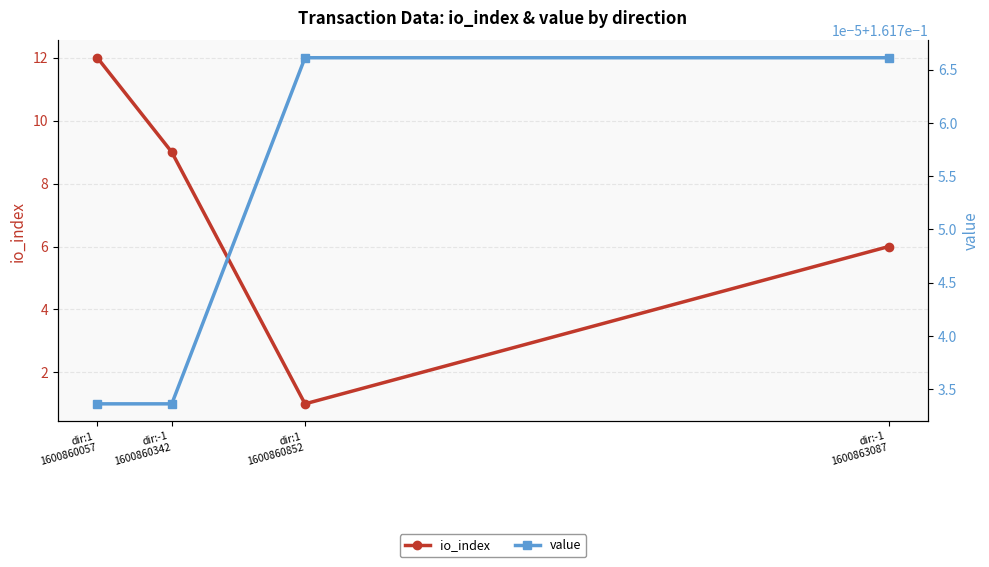

Reading left to right, list all the values displayed in this chart.

io_index: 12.0	9.0	1.0	6.0
value: 0.2	0.2	0.2	0.2